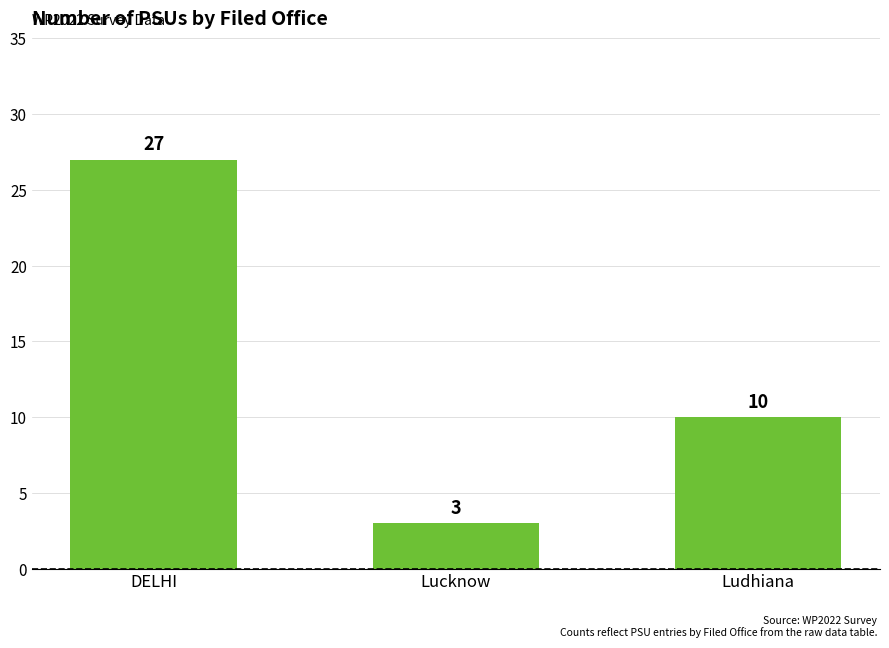

What is the value of the 3rd bar from the left?

10